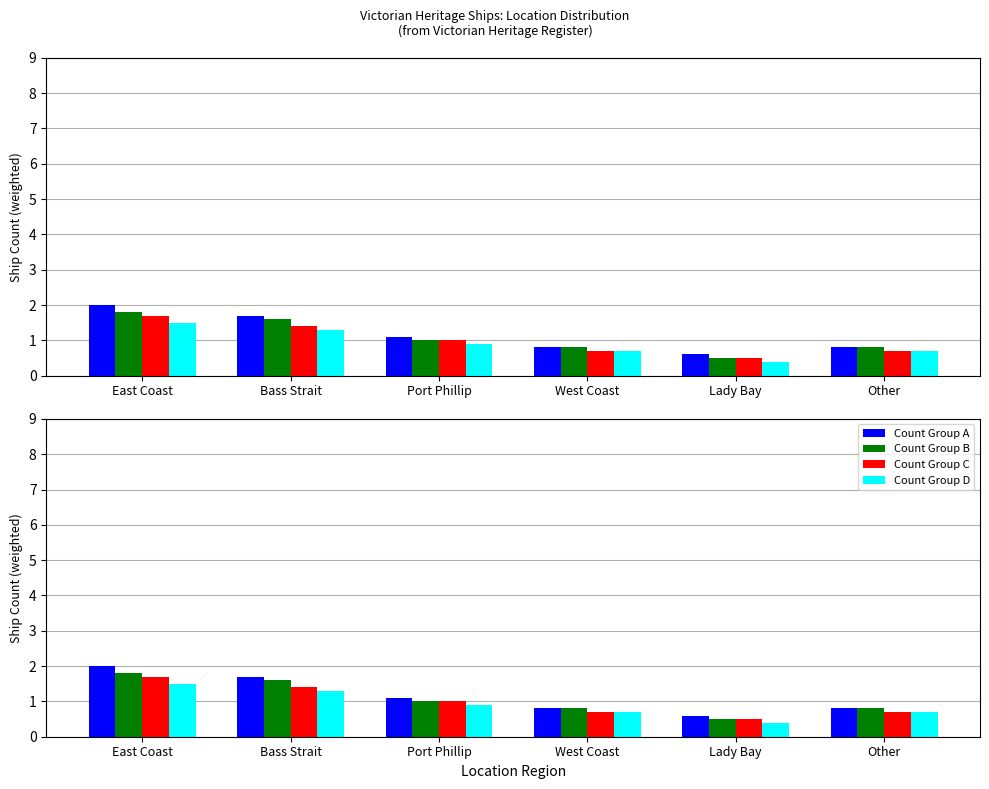

What value does the Count Group A series have at Other?

0.8